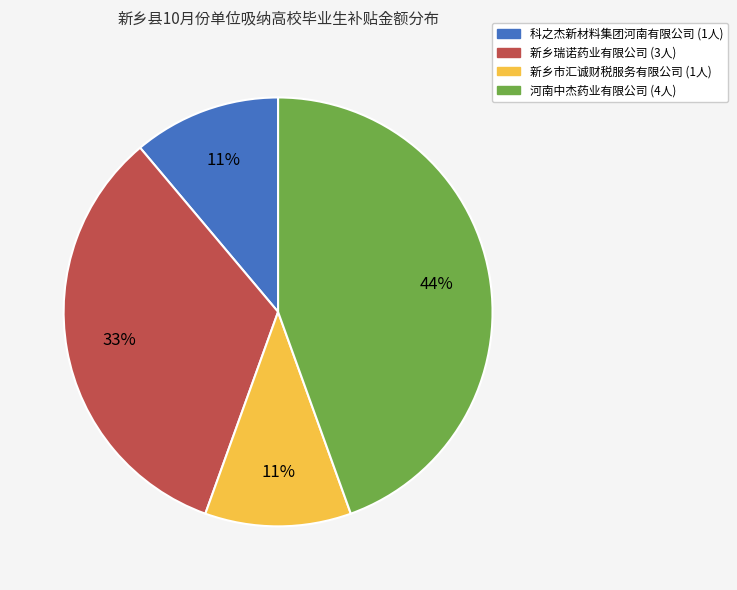

Is there any slice that represents more than half of the pie?

No